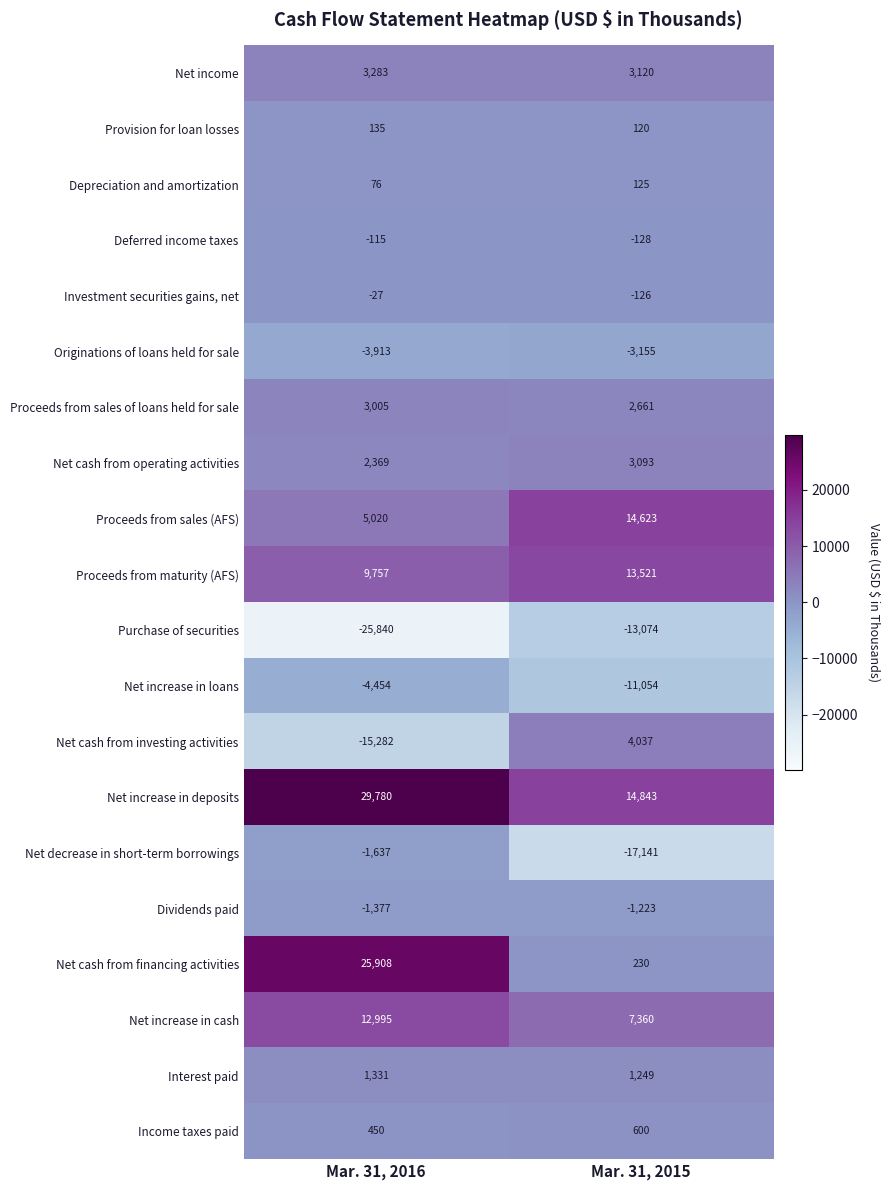

At which category is the sum across all series the highest?

Mar. 31, 2016